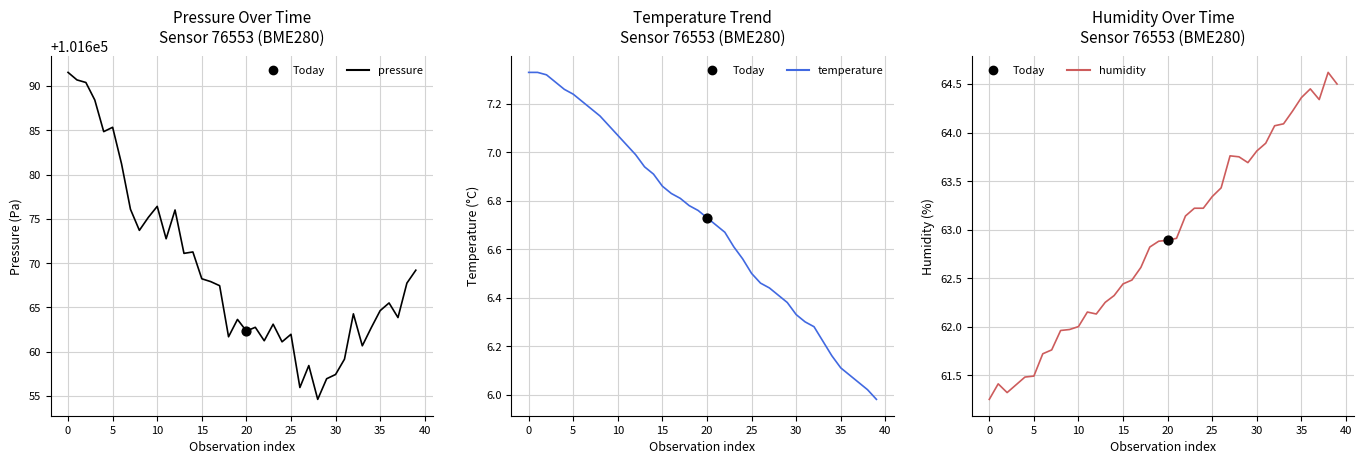

Is the value of pressure at 20 greater than the value of humidity at 28?

Yes